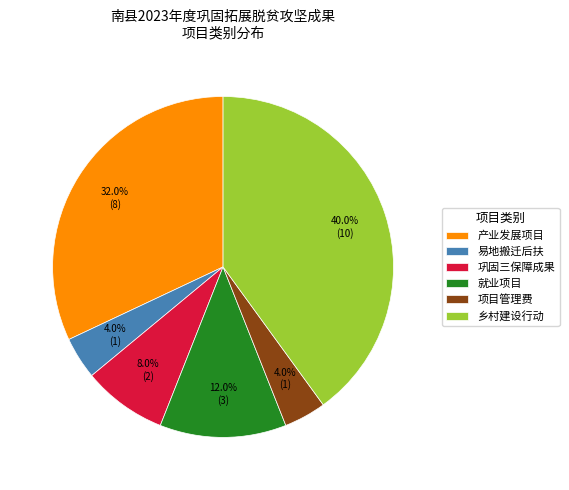

Is it true that 巩固三保障成果 is 8% of the pie?

True